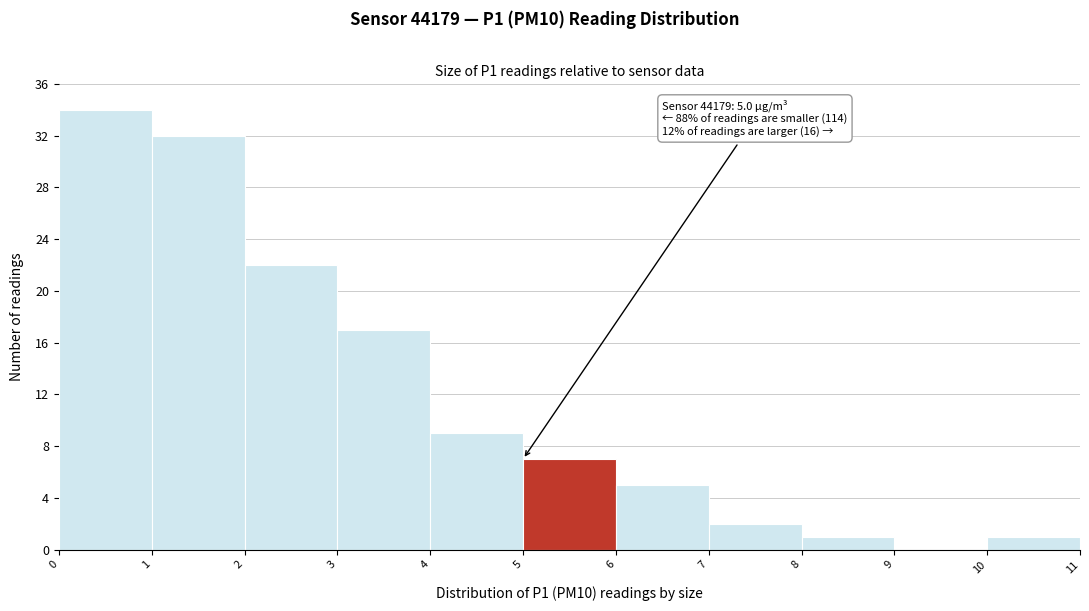

Over which range of the x-axis is the bar tallest?

0 to 1